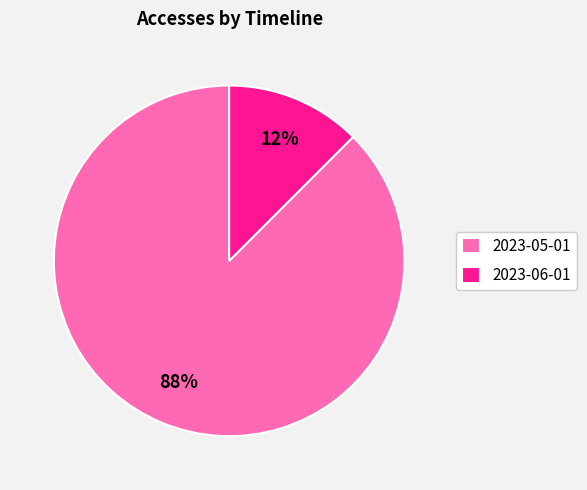

What is the majority slice?

2023-05-01